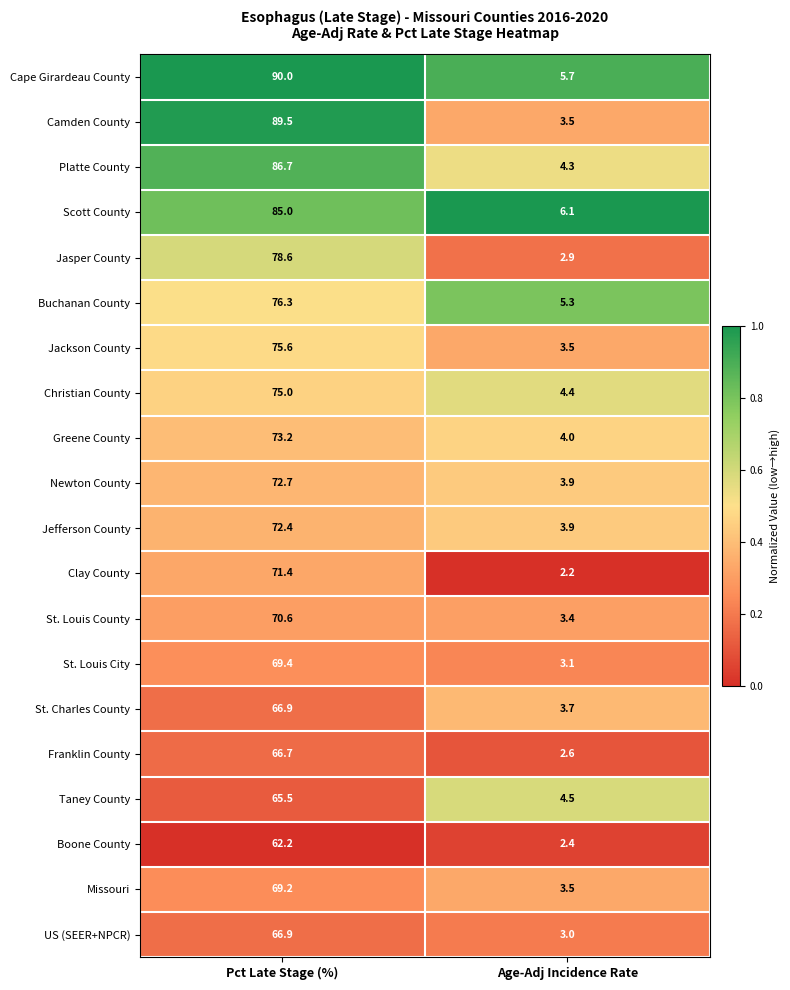

How many data points does each series have?

2